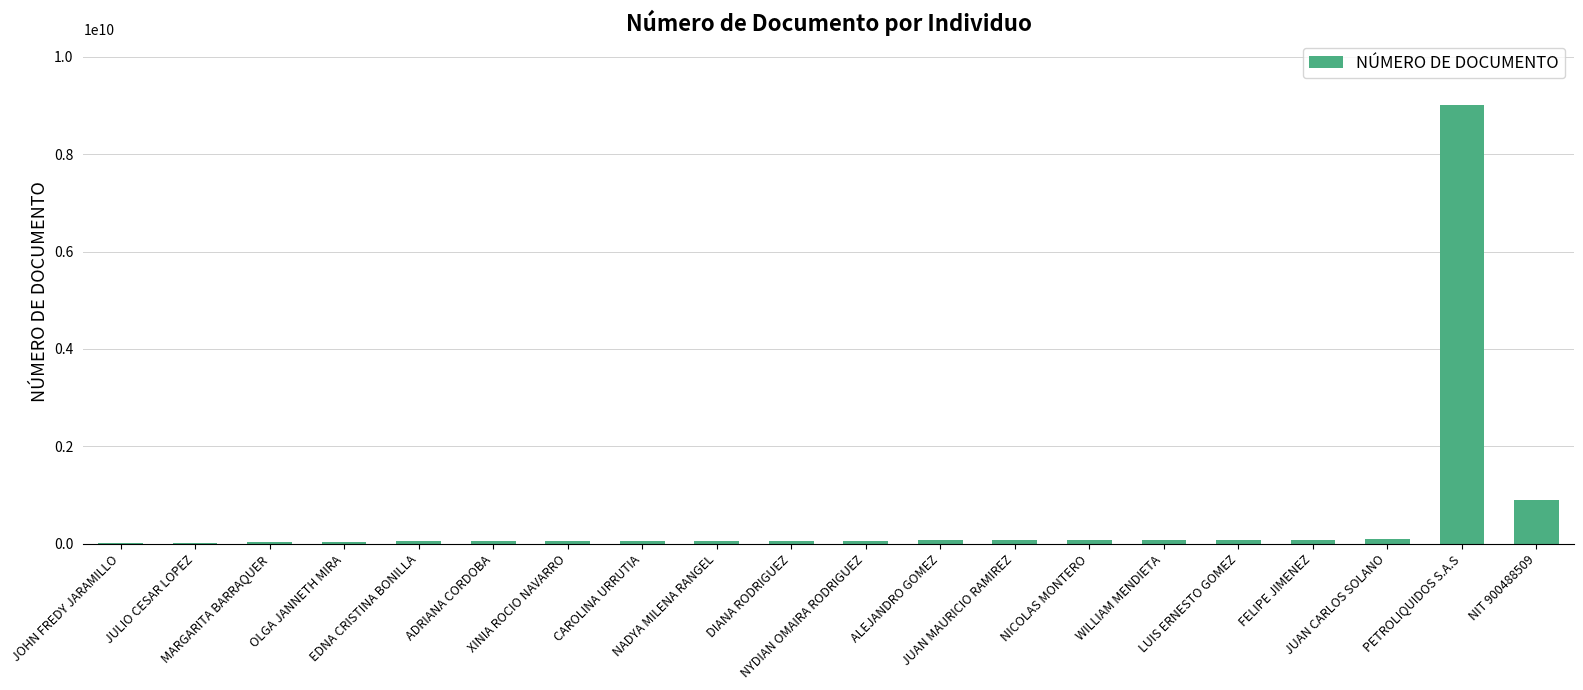

What is the greatest value displayed?

9004885096